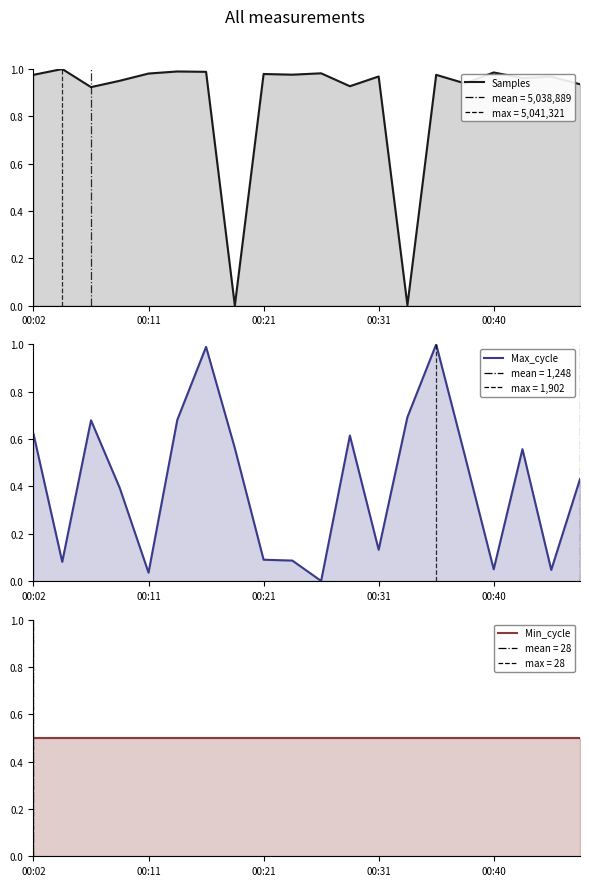

At which label is Min_cycle (line) closest to 0?

00:02